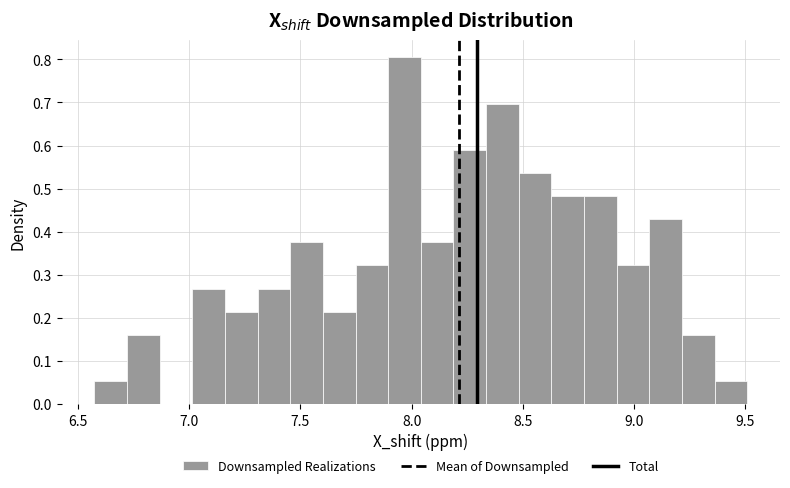

Read against the x-axis, roughly where is the centre of the tallest bar?

7.95